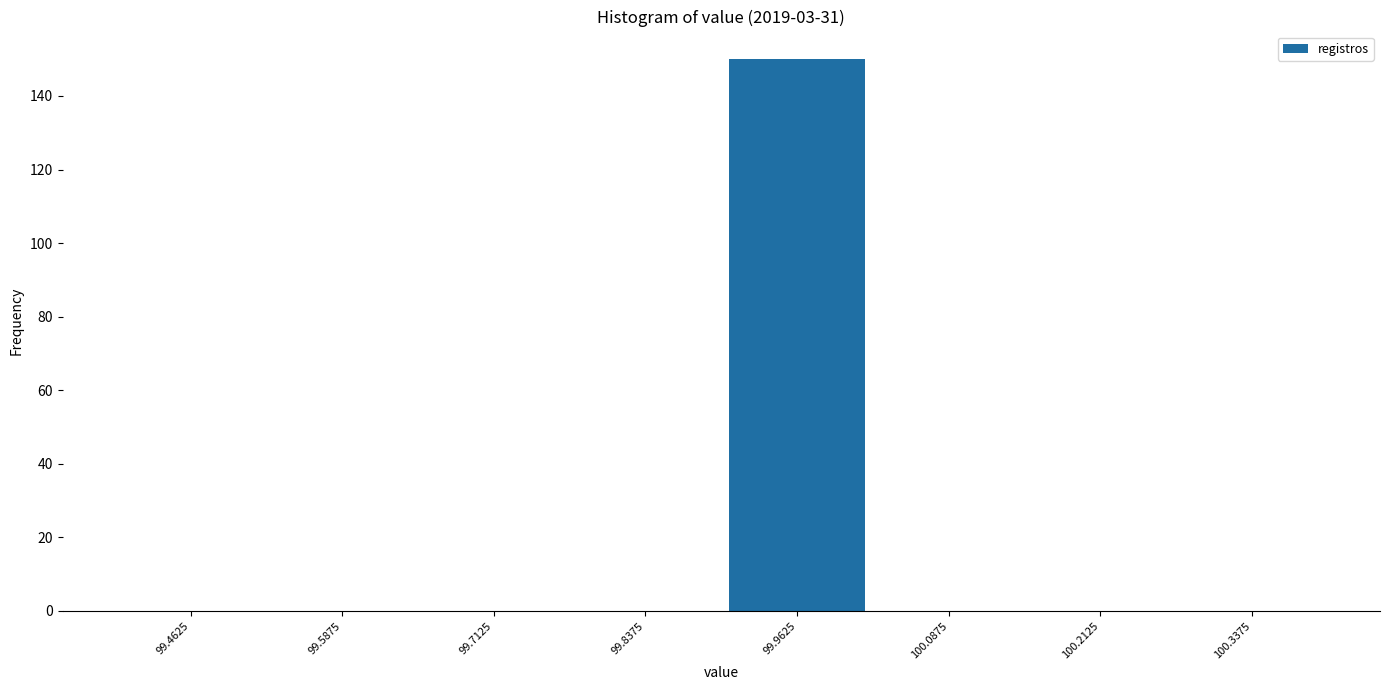

What is the height of the bar covering 99.900 to 100.025 on the x-axis? Neither the bar edges nor the heights are printed on the chart, so give them approximately, as read against the axes.

150